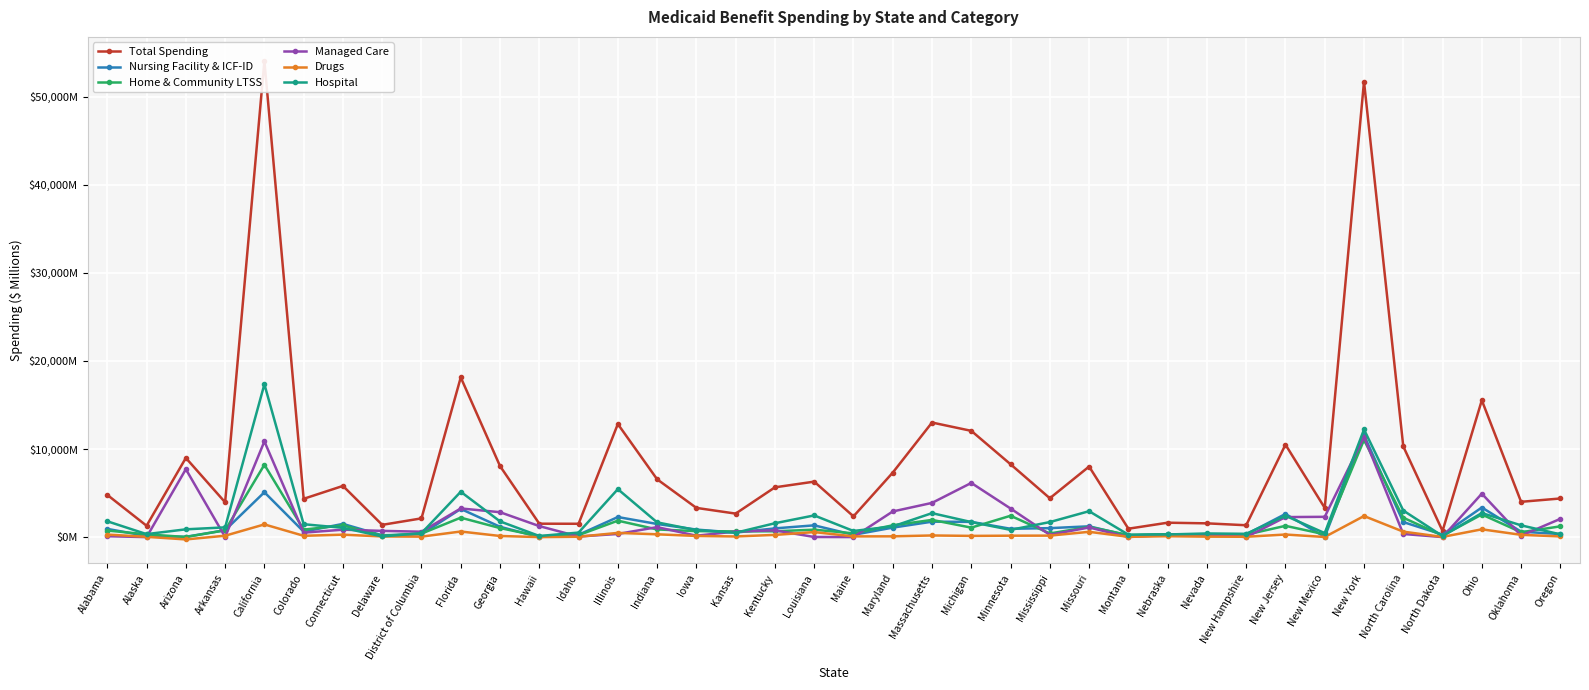

How many series are shown in this chart?

6